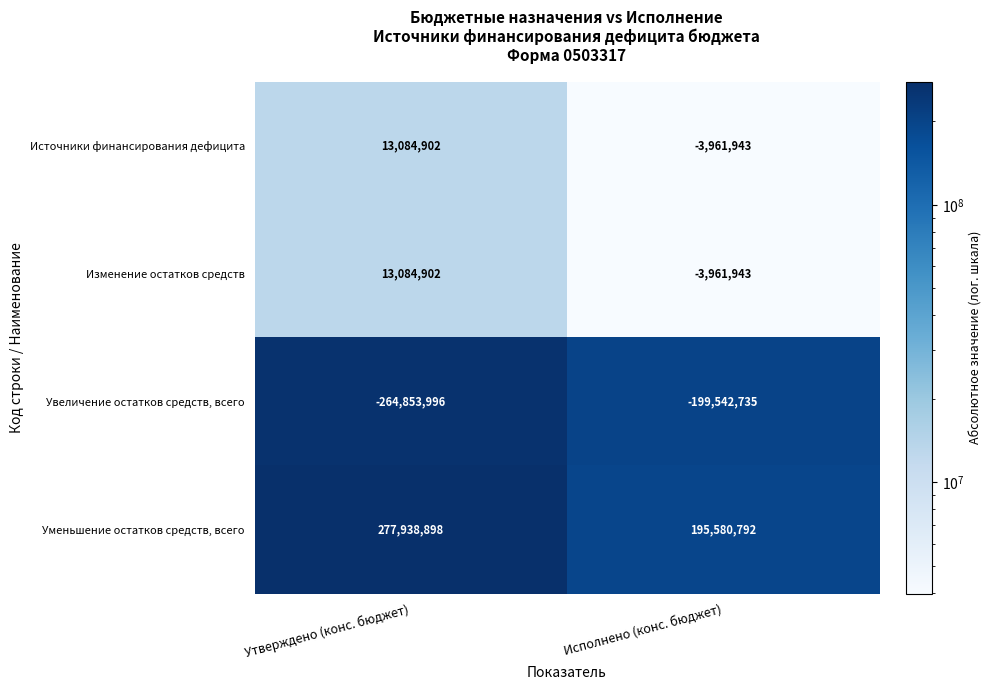

What is the total value across all series at Исполнено (конс. бюджет)?

-11885829